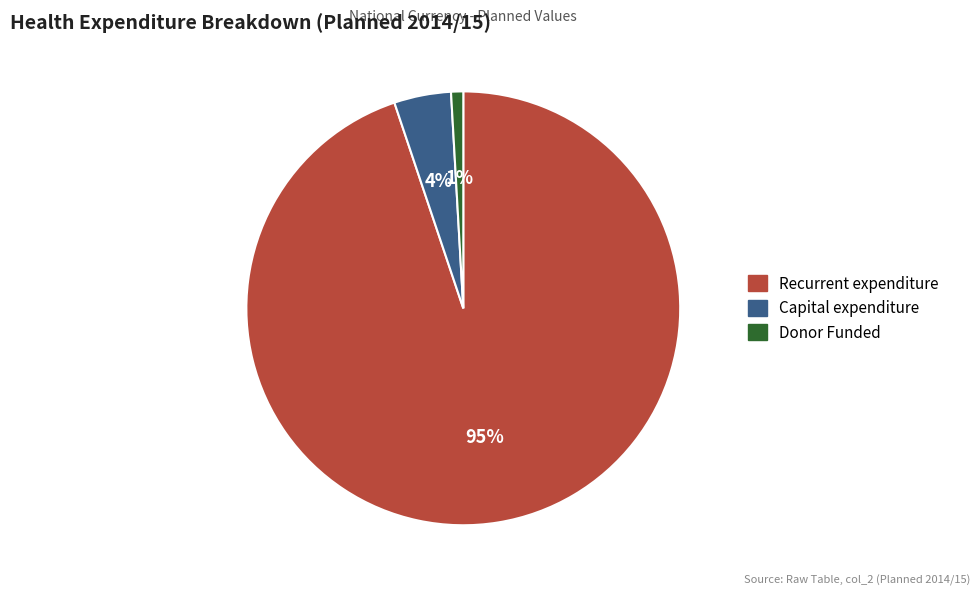

To the nearest percent, what is the difference between the largest and smallest slice percentages?

94%